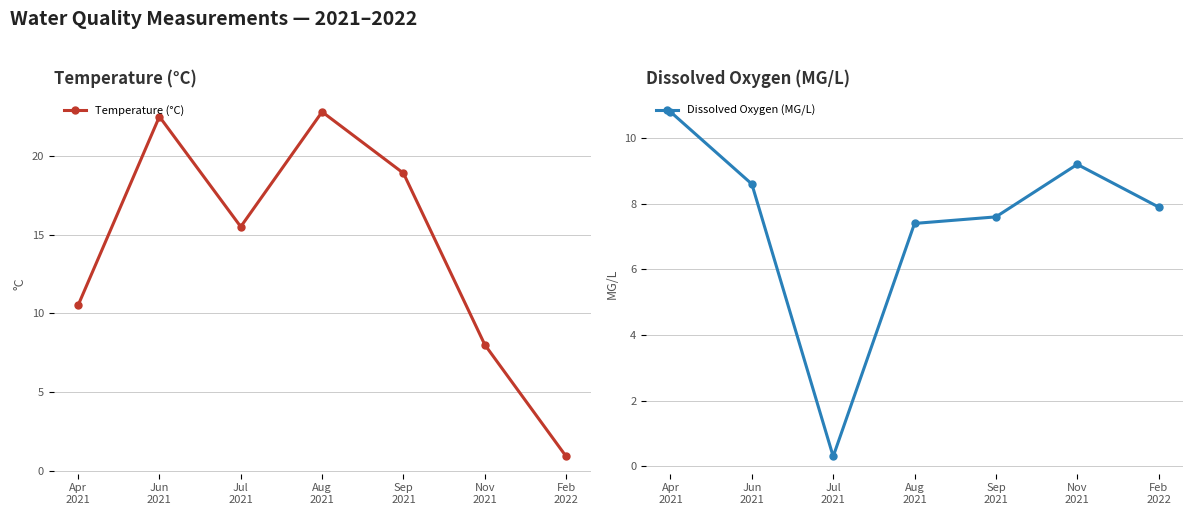

In Dissolved Oxygen (MG/L), how many points are higher than both neighbors (excluding endpoints)?

1